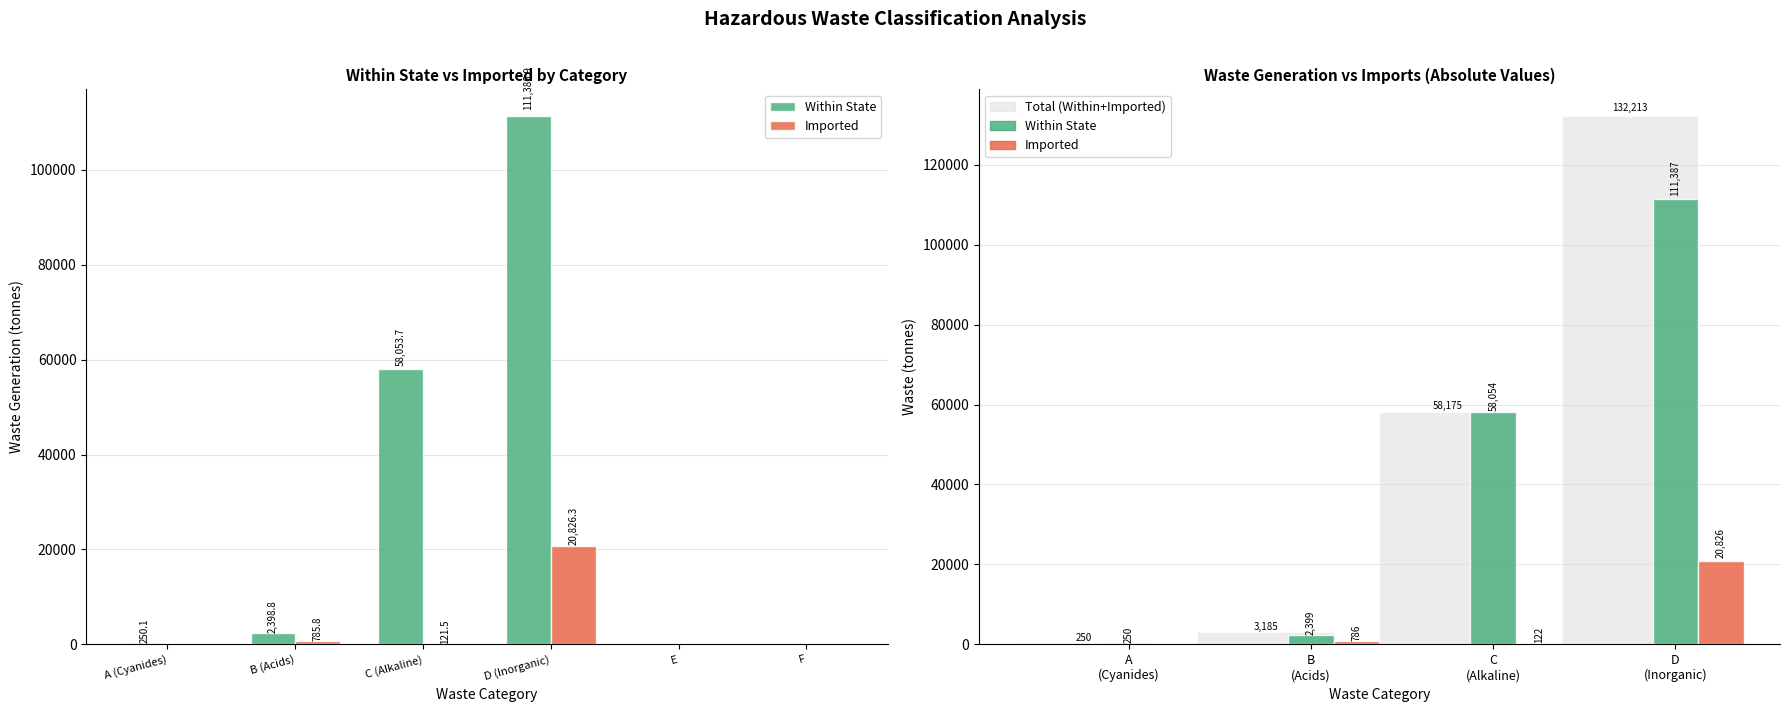

Reading left to right, what are all the values shown in this chart?

Within State: A (Cyanides)=250.1	B (Acids)=2398.8	C (Alkaline)=58053.7	D (Inorganic)=111386.9
Imported: A (Cyanides)=0.0	B (Acids)=785.8	C (Alkaline)=121.5	D (Inorganic)=20826.3
Total (Within+Imported): A (Cyanides)=250.1	B (Acids)=3184.6	C (Alkaline)=58175.2	D (Inorganic)=132213.1